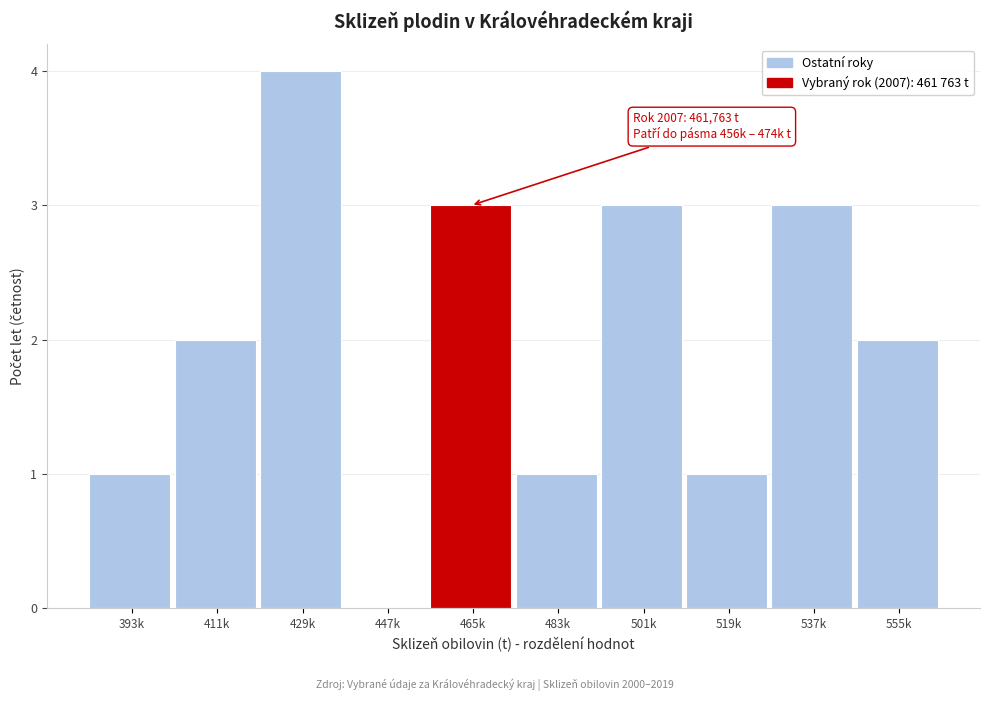

Reading left to right, list all the values displayed in this chart.

393k=1	411k=2	429k=4	447k=0	465k=3	483k=1	501k=3	519k=1	537k=3	555k=2